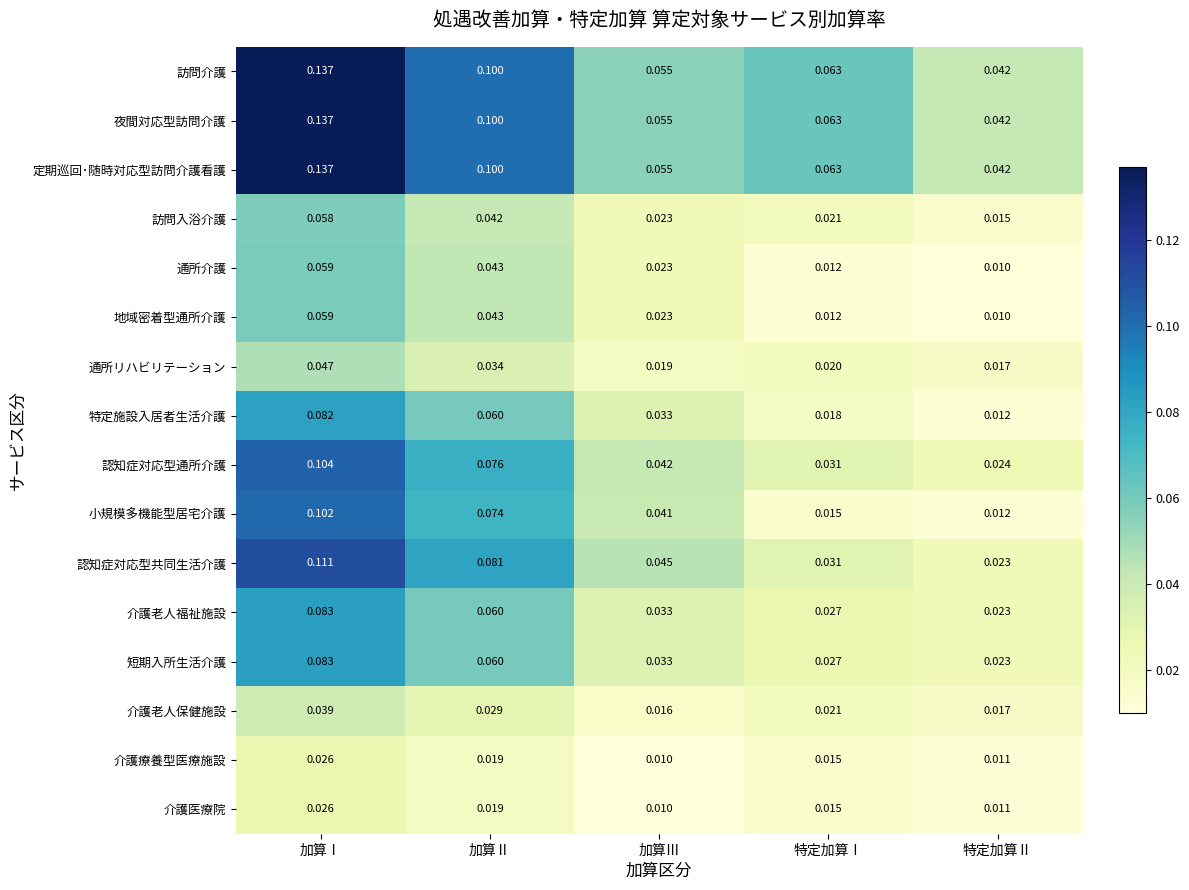

What is the total value across all series at 加算Ⅱ?

0.9